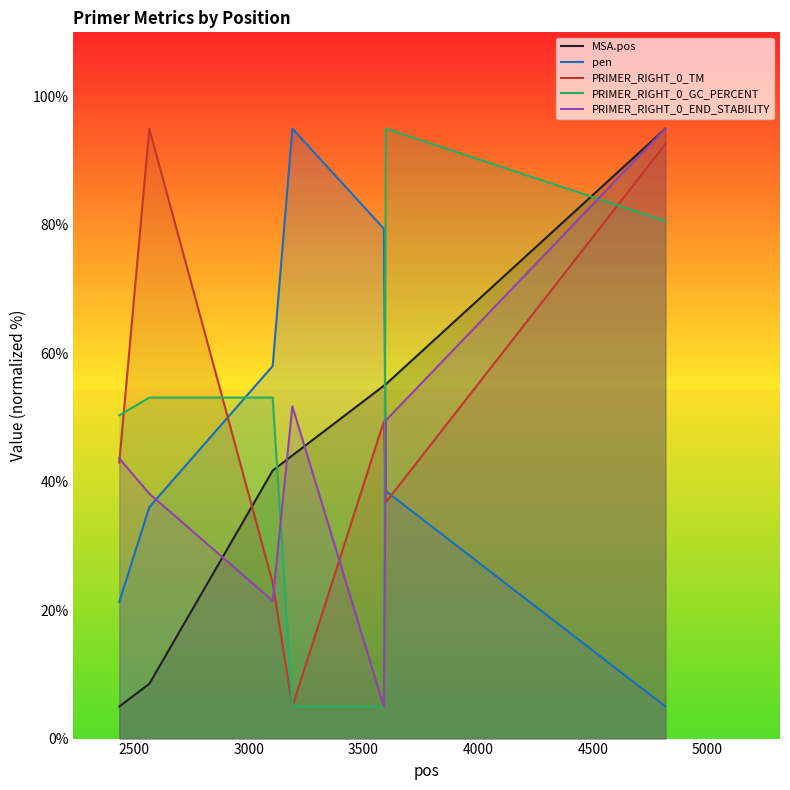

After their last crossing, which series has the higher values: MSA.pos or PRIMER_RIGHT_0_TM?

MSA.pos